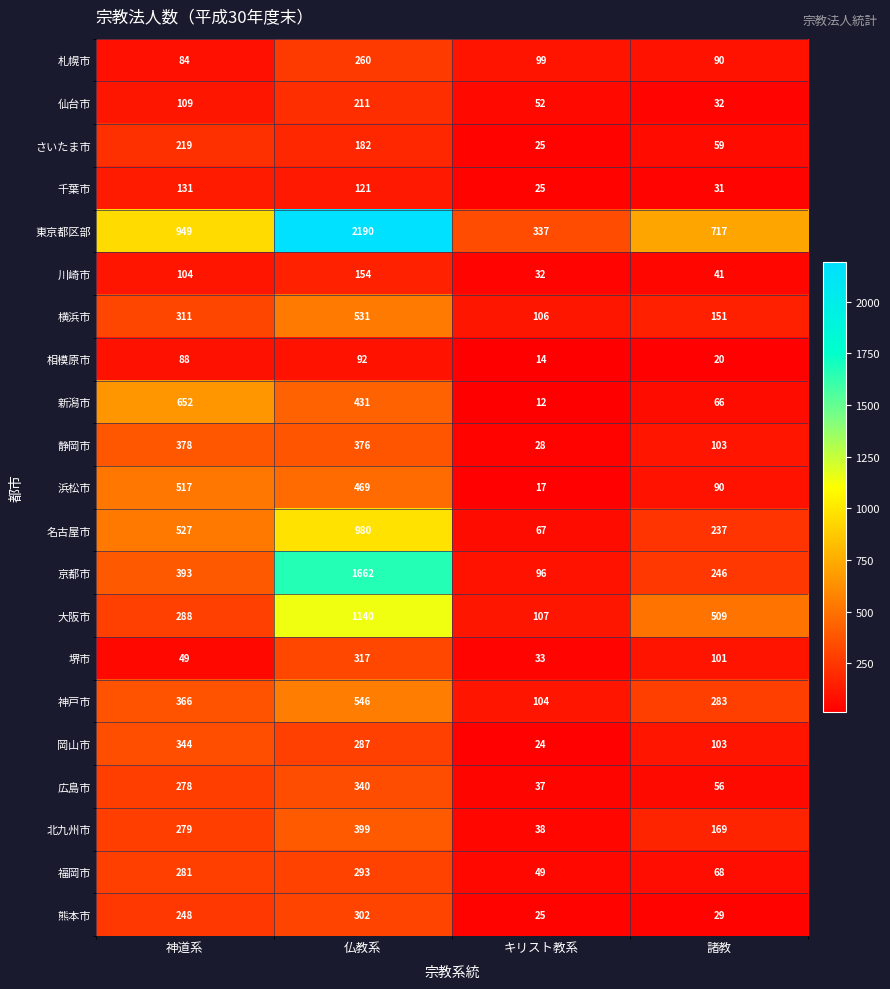

True or false: 北九州市 has a value of 223 at 諸教.

False